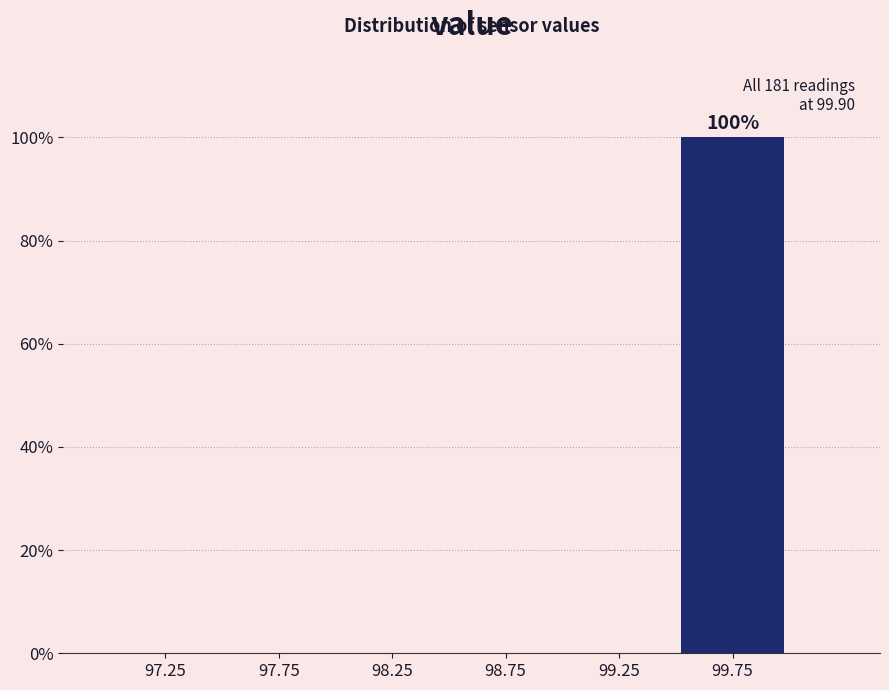

Reading left to right, transcribe all the data shown in this chart.

97.25=0	97.75=0	98.25=0	98.75=0	99.25=0	99.75=100